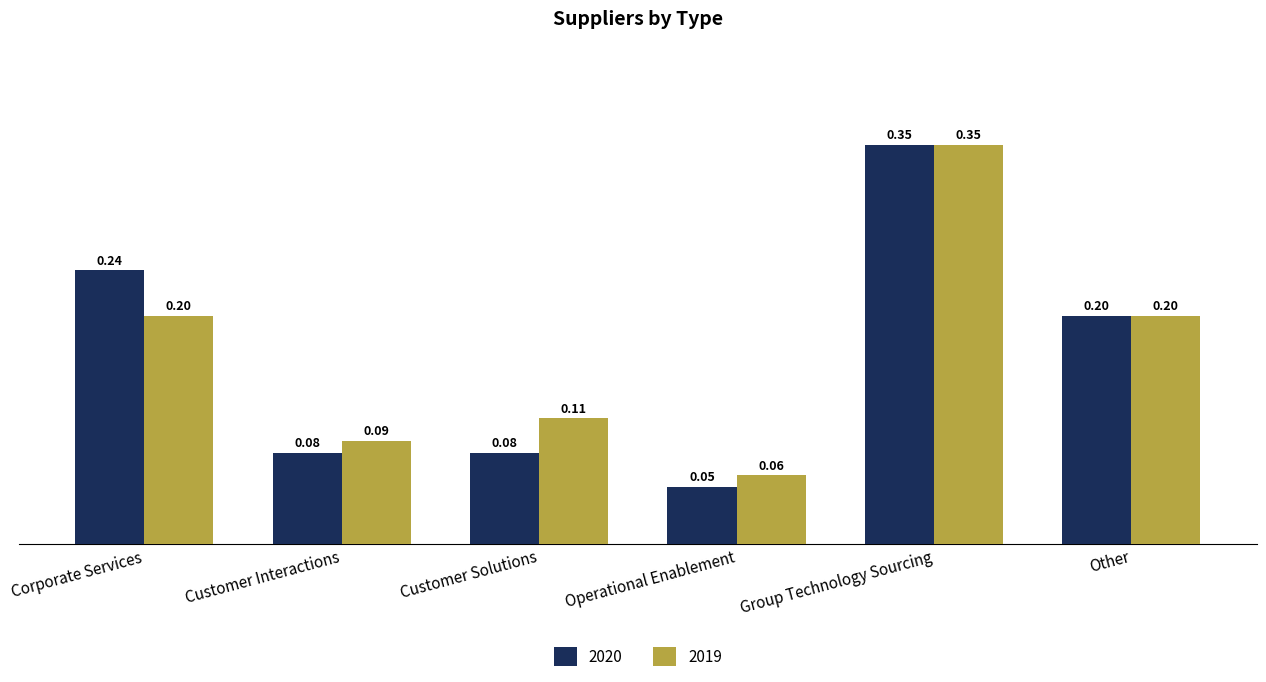

How many bars are there in total?

12